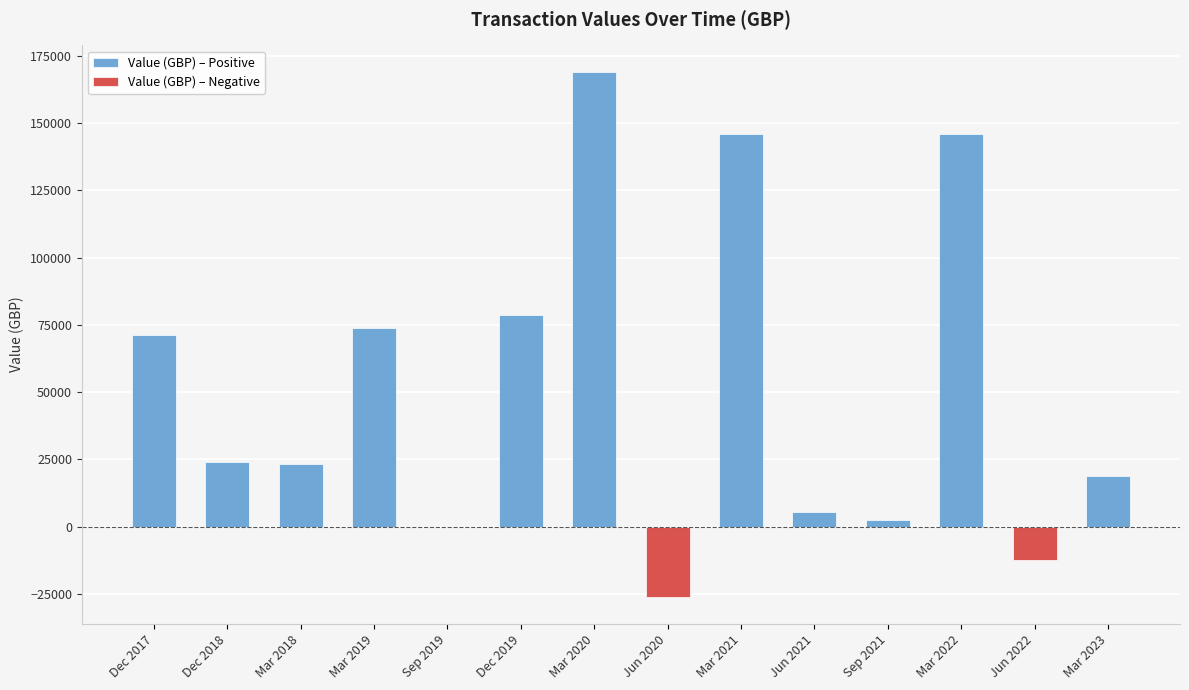

Reading right to left, list all the values displayed in this chart.

Mar 2023=18850.0	Jun 2022=-12312.5	Mar 2022=146051.0	Sep 2021=2605.7	Jun 2021=5389.0	Mar 2021=146051.0	Jun 2020=-26263.2	Mar 2020=169051.0	Dec 2019=78647.0	Sep 2019=27.2	Mar 2019=73720.0	Mar 2018=23475.0	Dec 2018=23948.0	Dec 2017=71174.9